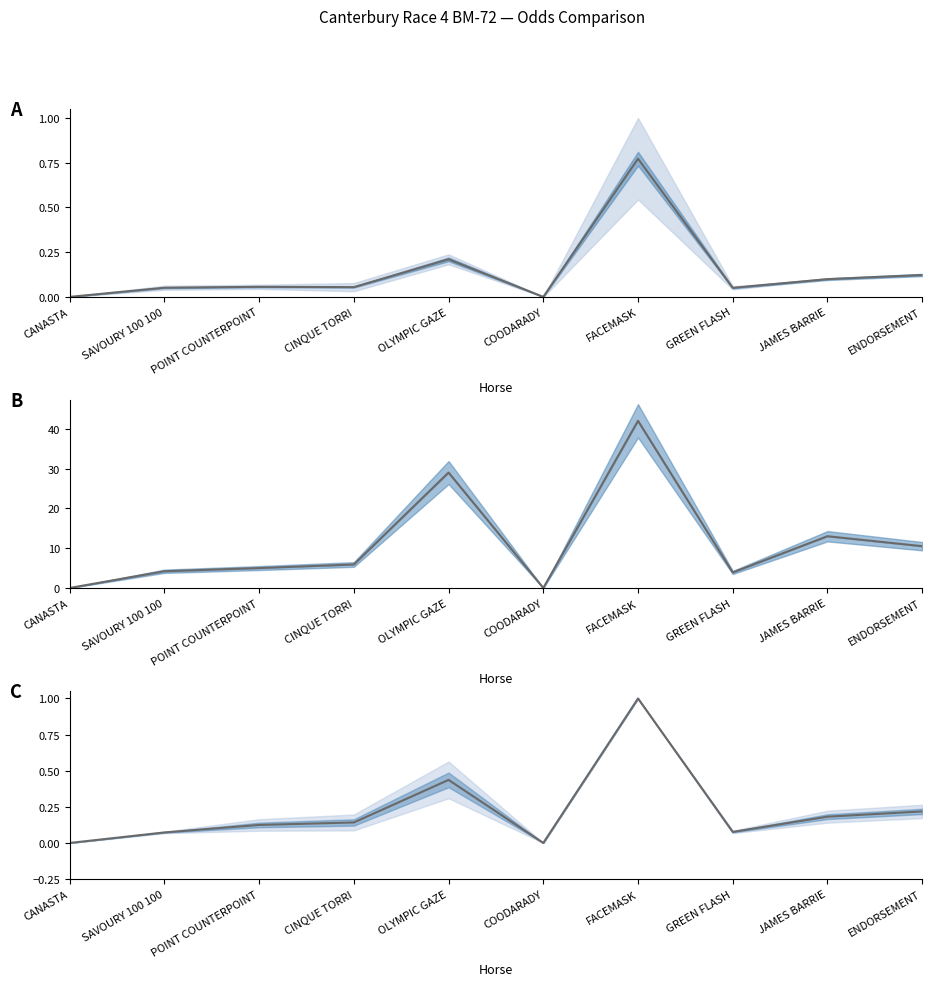

Where is Mid (CLOSING BSP) nearest to the value 0?

CANASTA